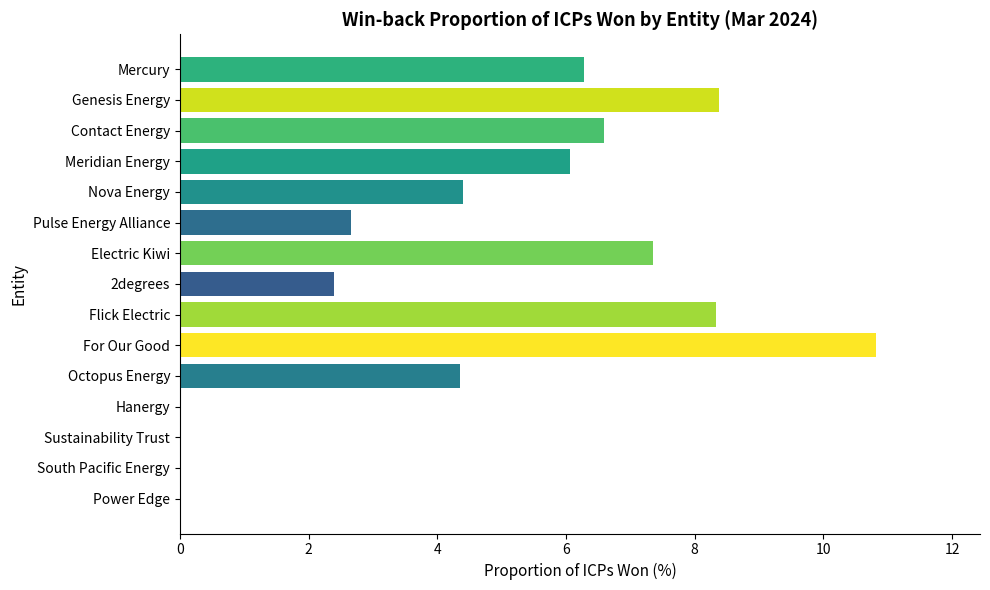

The chart shows a value of 2.4 at 2degrees. True or false?

True